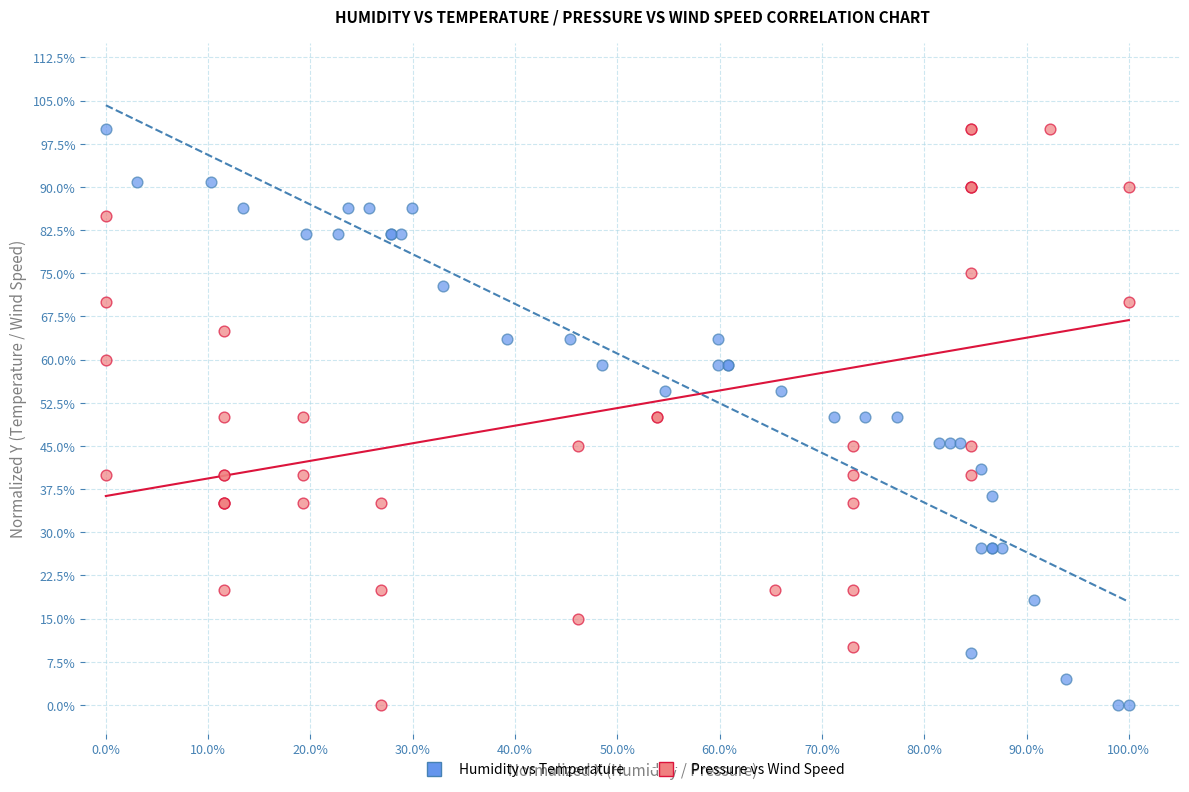

What are all the series names shown in the legend?

Humidity vs Temperature, Pressure vs Wind Speed